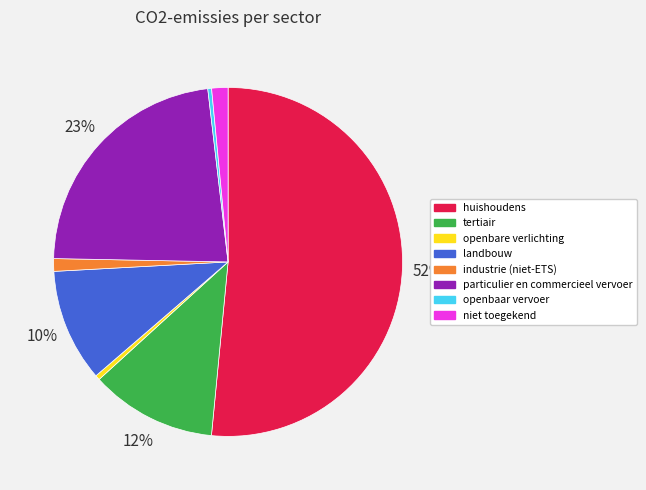

To the nearest percent, what is the difference between the openbare verlichting and landbouw slice percentages?

10%